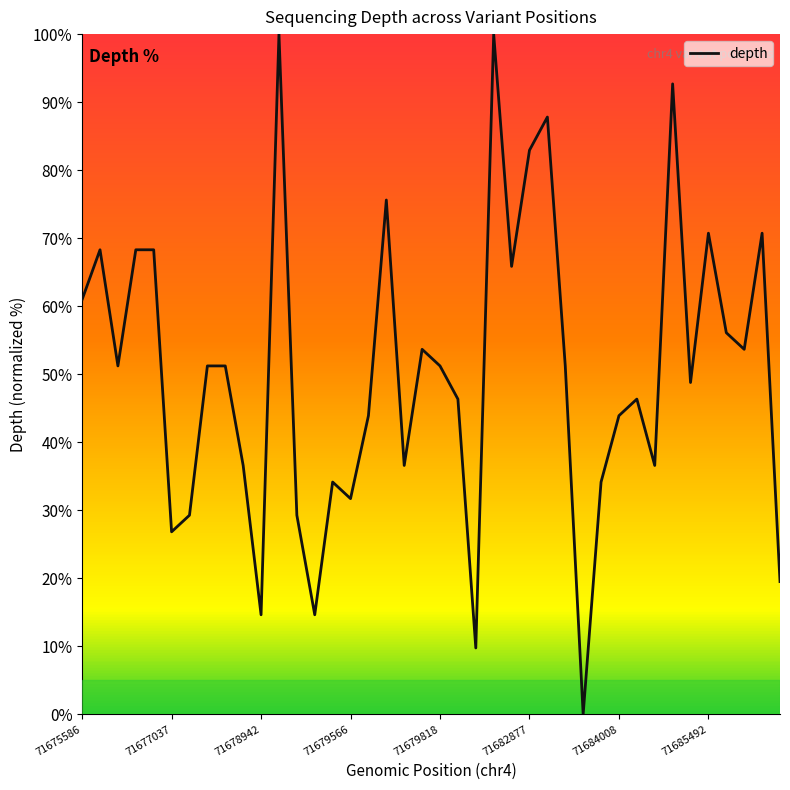

What is the difference between the maximum and minimum values?

100.0